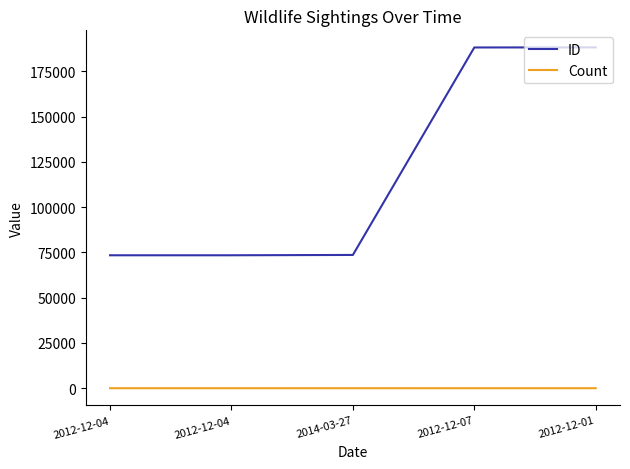

Is it true that ID equals 73621 at 2014-03-27?

True